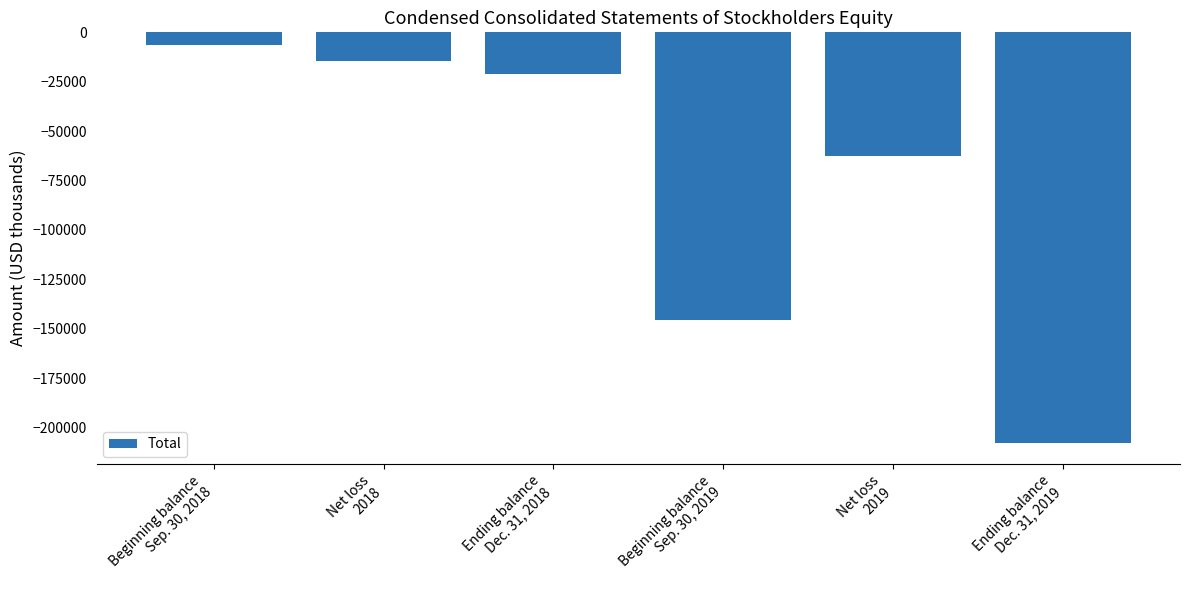

What is the average value?

-76346